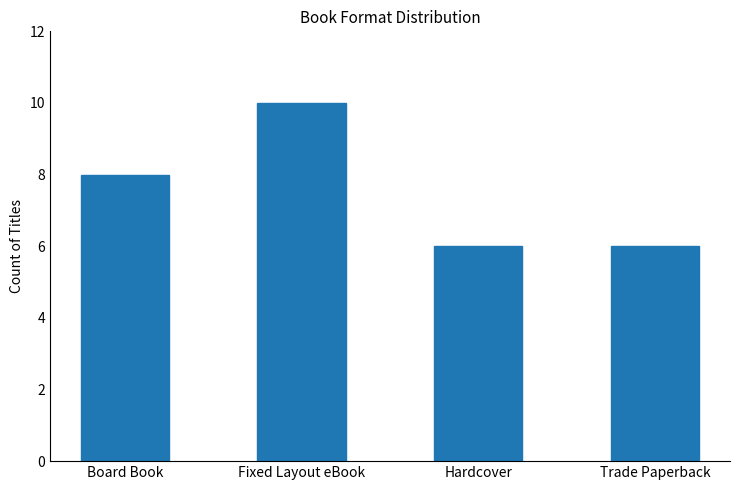

What is the label of the 4th bar from the left?

Trade Paperback